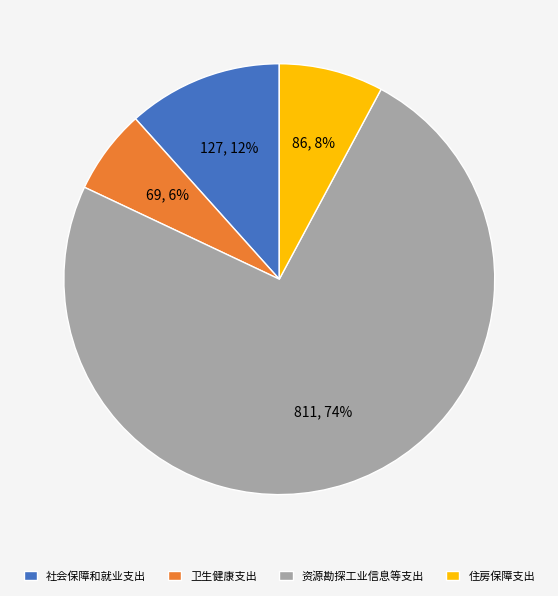

Count the number of slices in the pie.

4